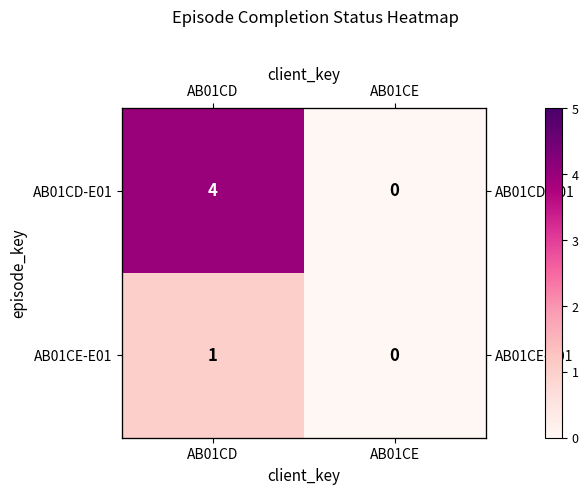

Which label corresponds to the largest value in the chart?

AB01CD